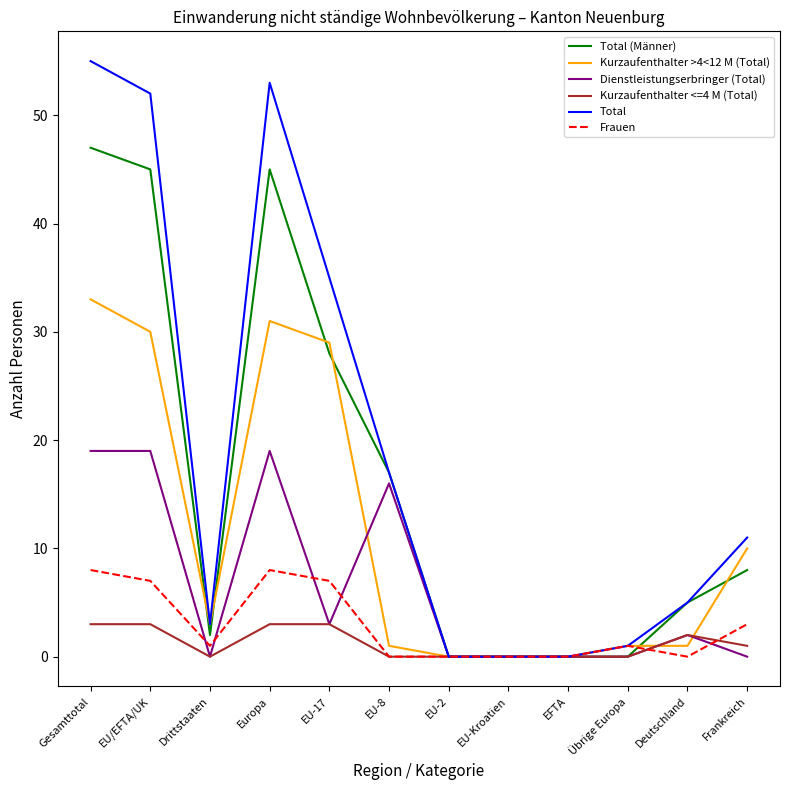

What is the difference between the maximum and minimum values in the Total series?

55